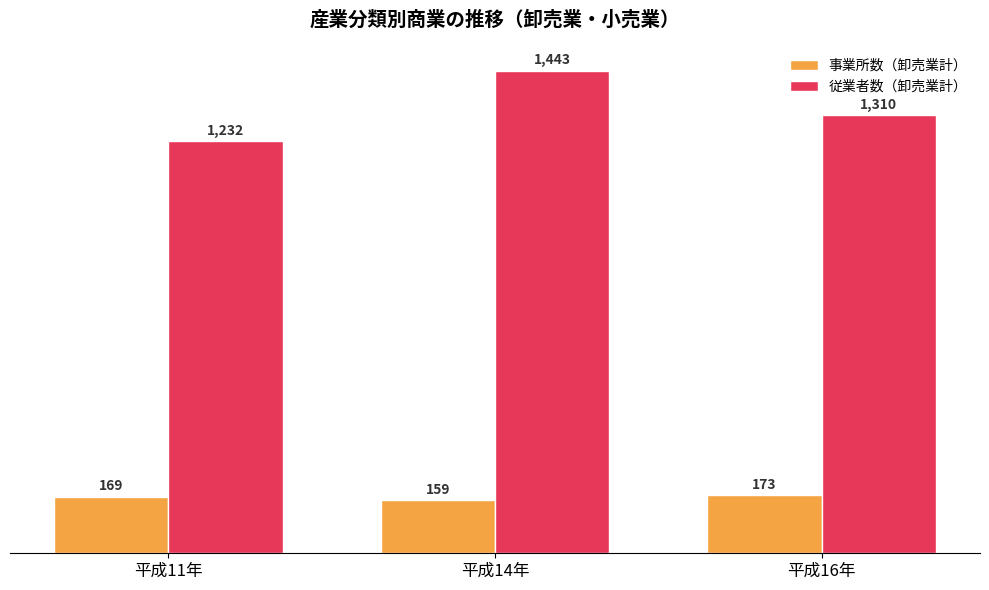

How many categories are shown in the chart?

3